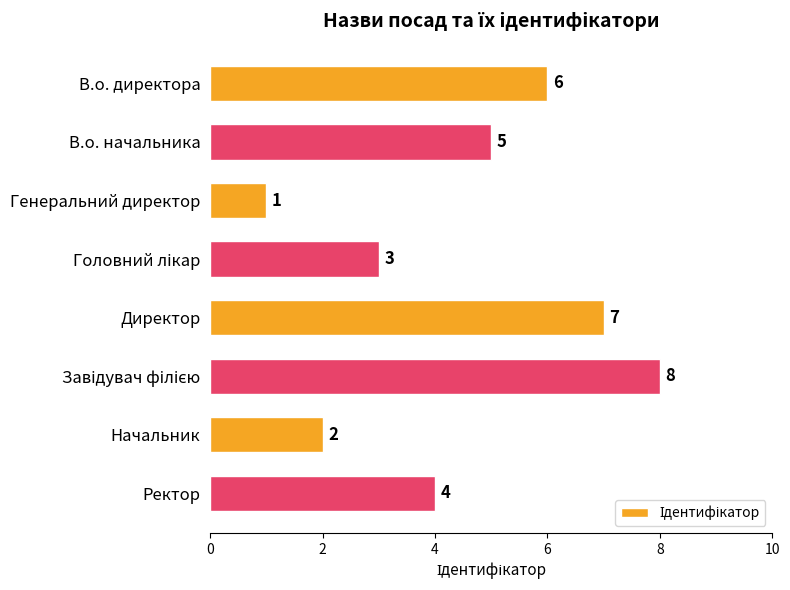

The value at Ректор is 4. True or false?

True